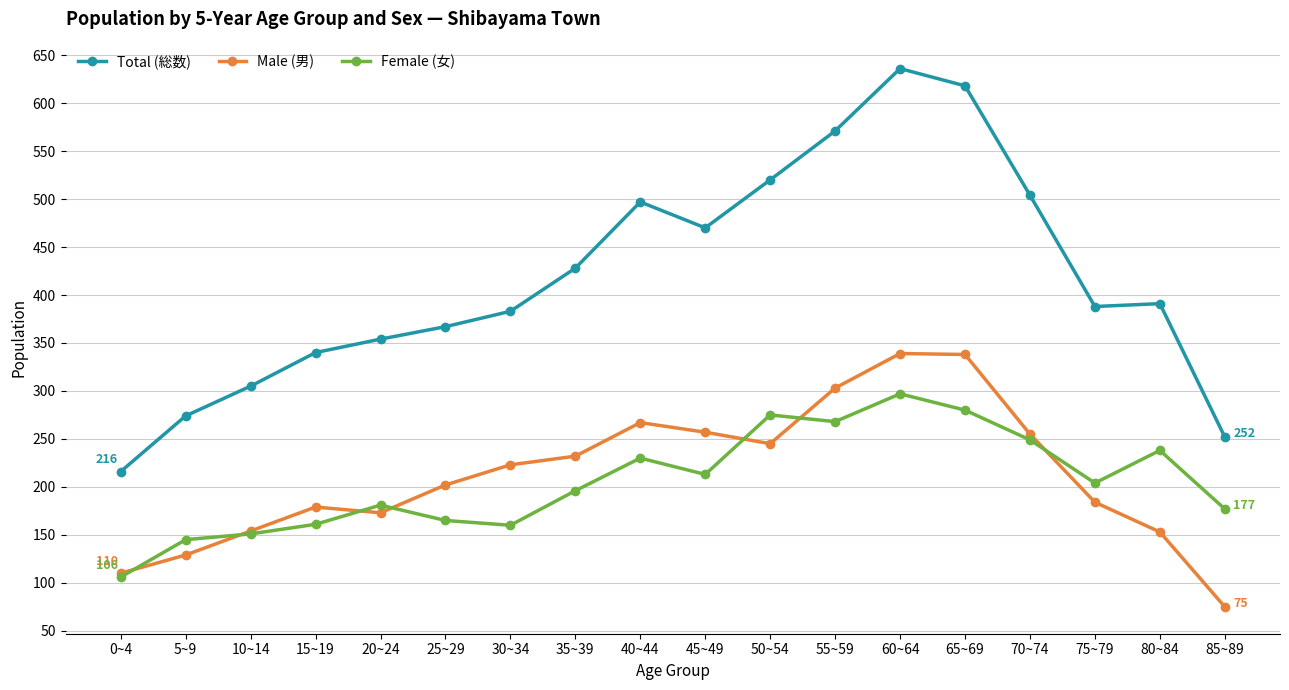

How many interior local peaks does the Male (男) series have?

3